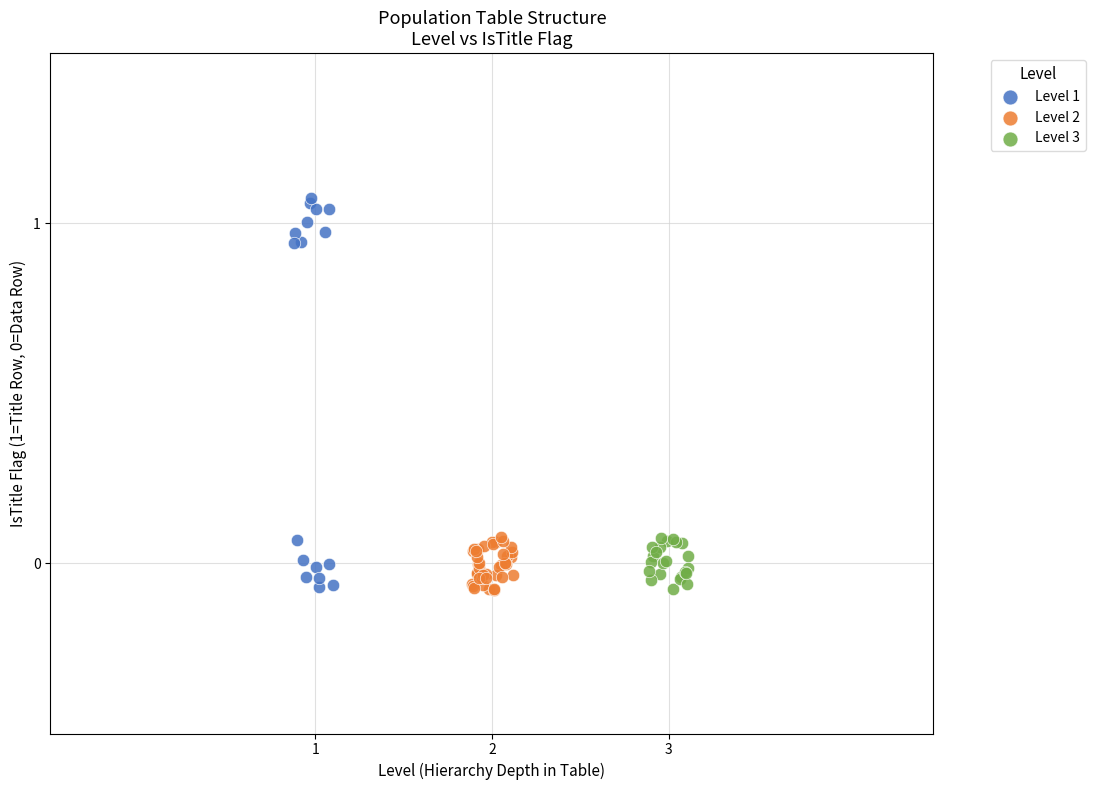

Which series reaches the maximum Y coordinate?

Level 1